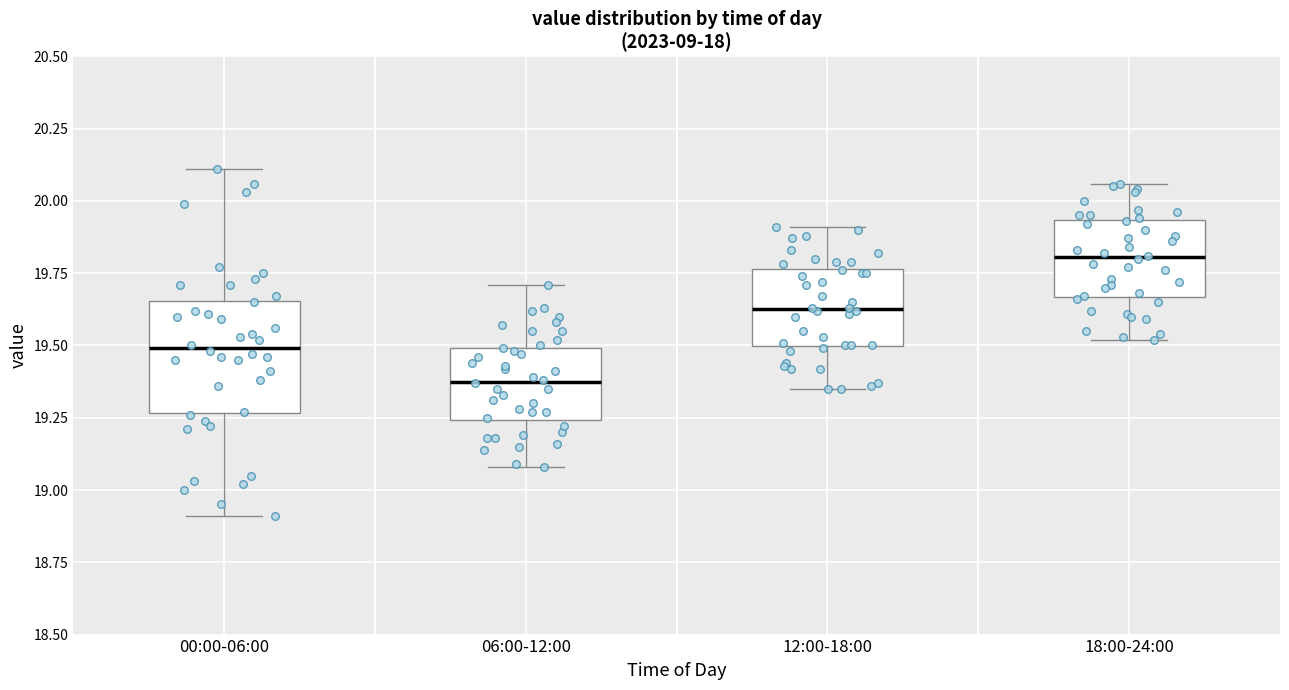

Reading left to right, transcribe this box plot: for each box, give where its median line is, the range the box spans, and where its two whiskers end, as read against the y-axis. The values are not printed on the chart, so give them approximately, as read against the axis.

00:00-06:00: median 19.50, box 19.25 to 19.65, whiskers 18.90 to 20.10
06:00-12:00: median 19.40, box 19.25 to 19.50, whiskers 19.10 to 19.70
12:00-18:00: median 19.65, box 19.50 to 19.75, whiskers 19.35 to 19.90
18:00-24:00: median 19.80, box 19.65 to 19.95, whiskers 19.50 to 20.05